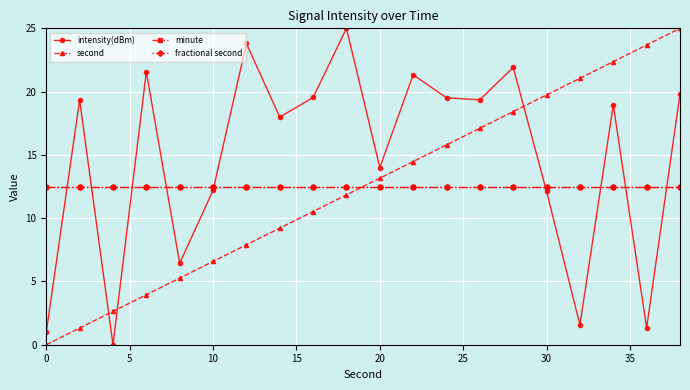

True or false: second and fractional second intersect in this chart.

True